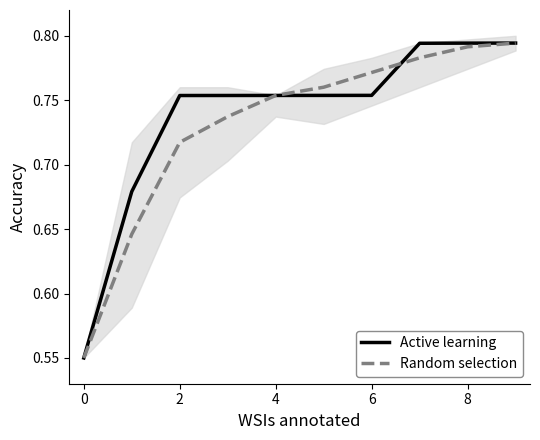

How many lines are shown in the chart?

2